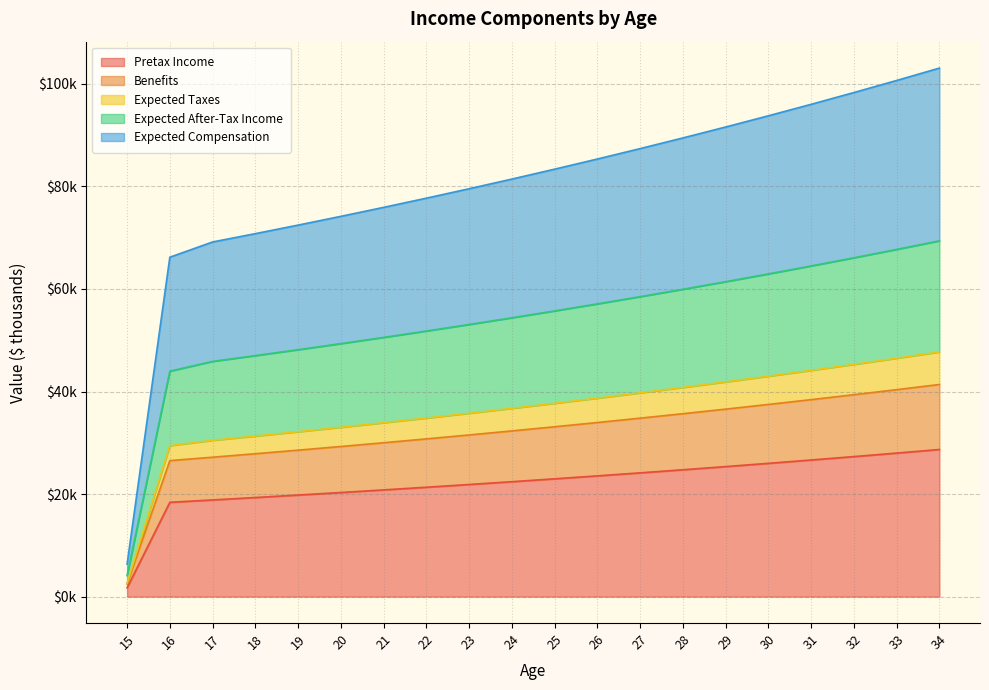

True or false: Pretax Income and Expected Taxes intersect in this chart.

False